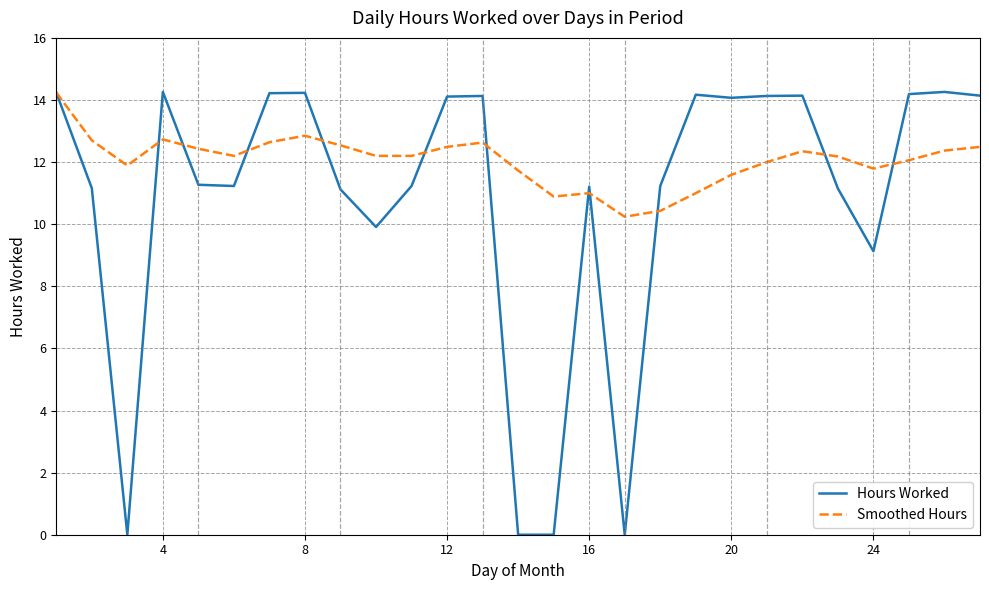

Rank the series by their average value, from highest to lowest.

Smoothed Hours, Hours Worked